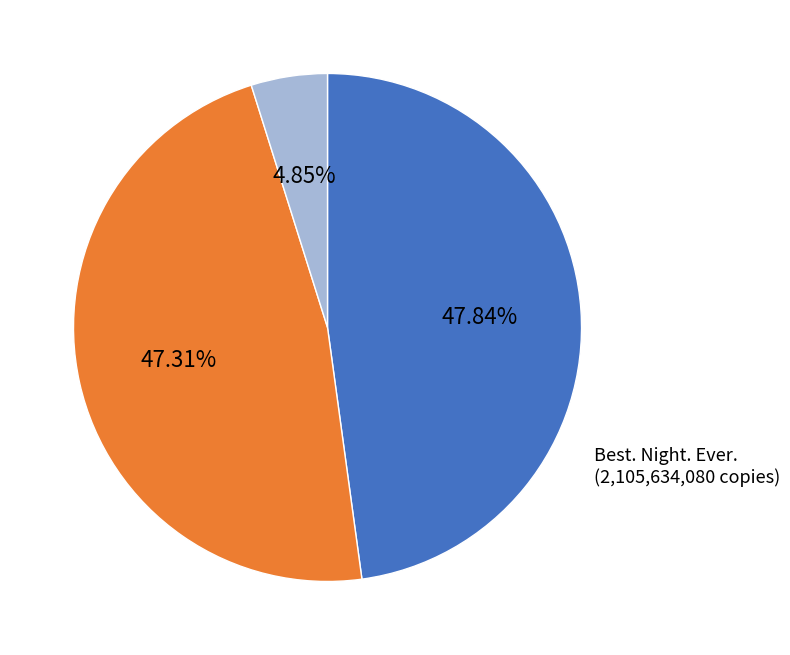

Count the number of slices in the pie.

3